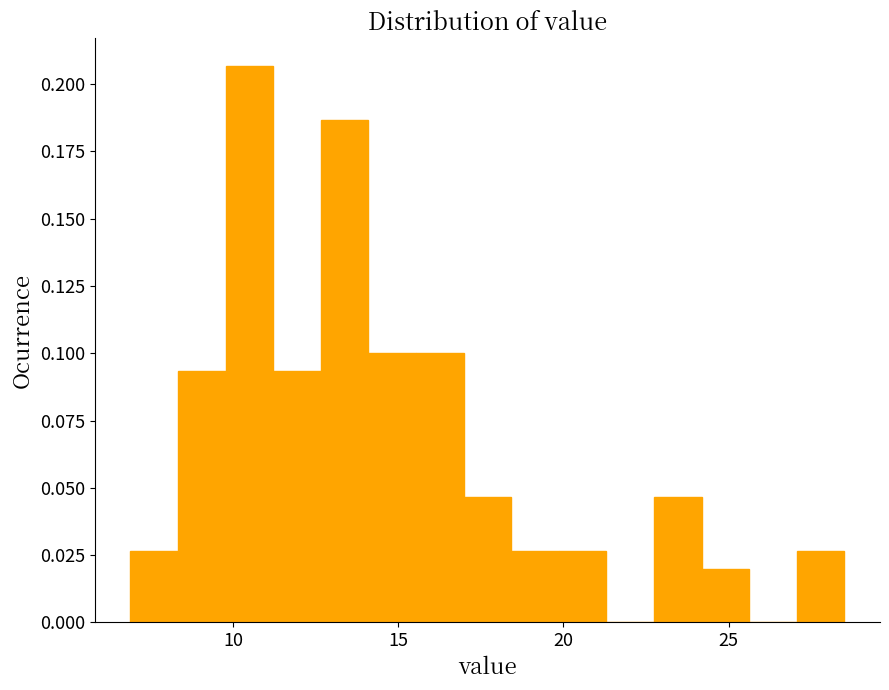

Read against the x-axis, roughly where is the centre of the tallest bar?

10.5